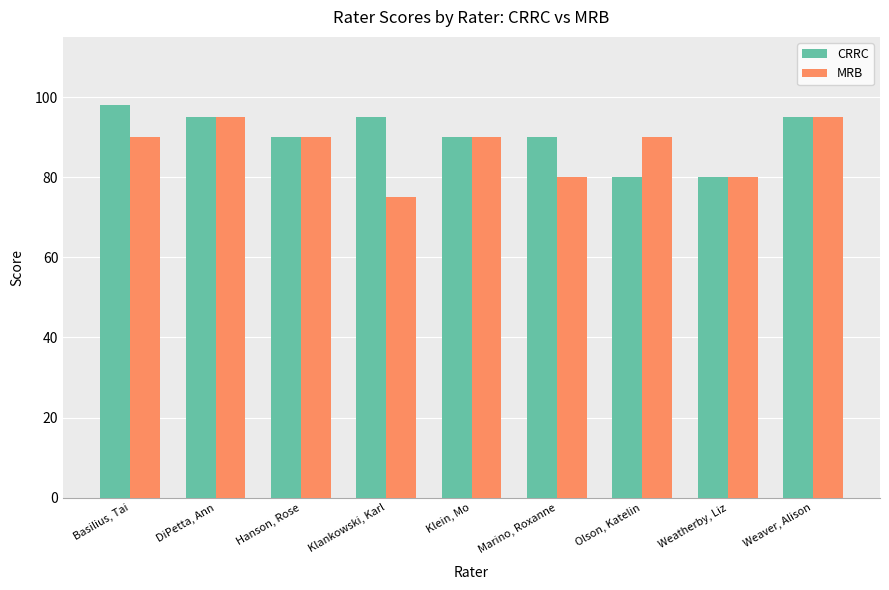

Rank the series by their average value, from highest to lowest.

CRRC, MRB